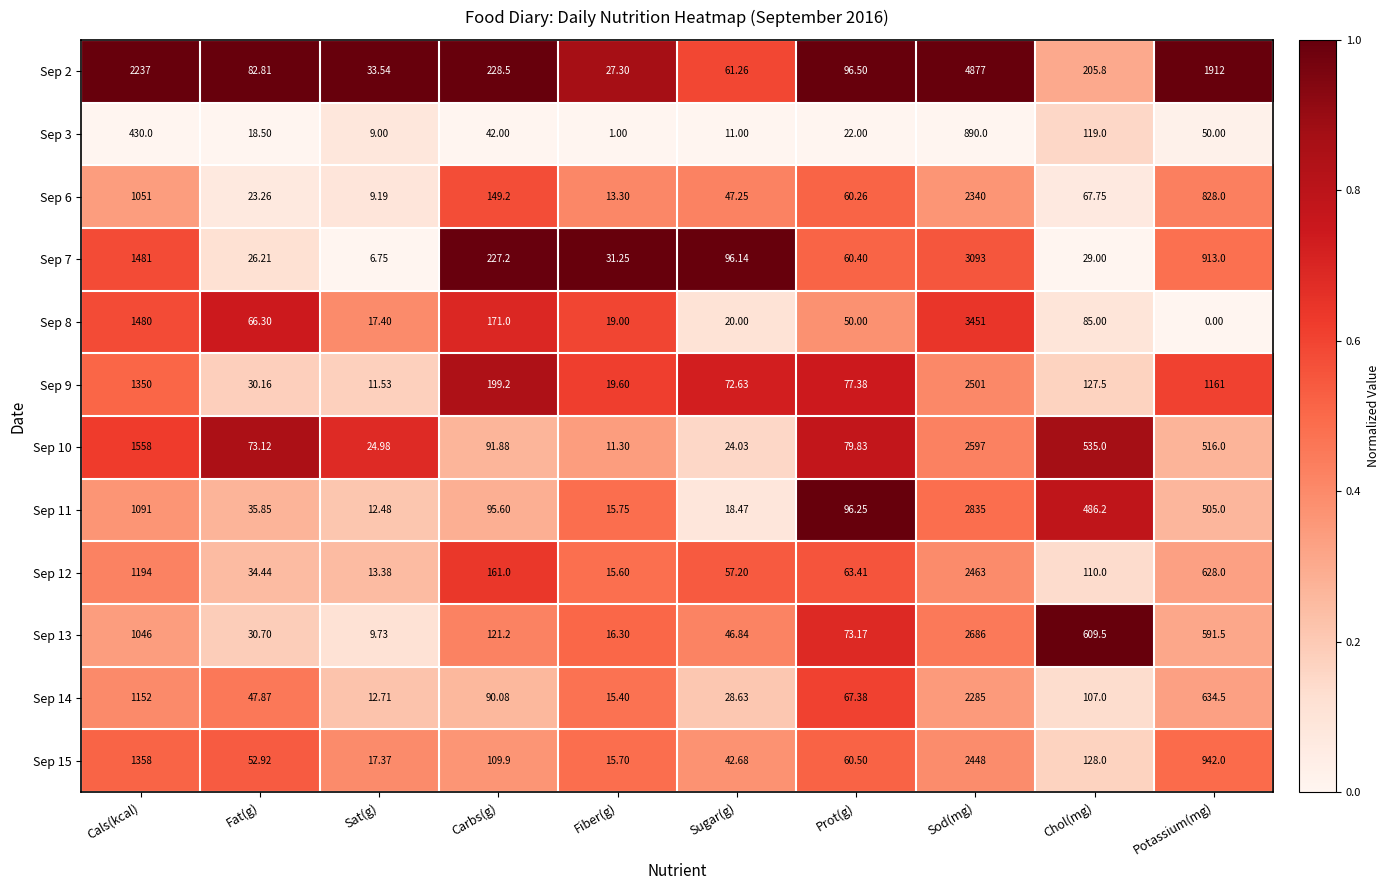

Rank the categories by Sep 12 value from highest to lowest.

Sod(mg), Cals(kcal), Potassium(mg), Carbs(g), Chol(mg), Prot(g), Sugar(g), Fat(g), Fiber(g), Sat(g)